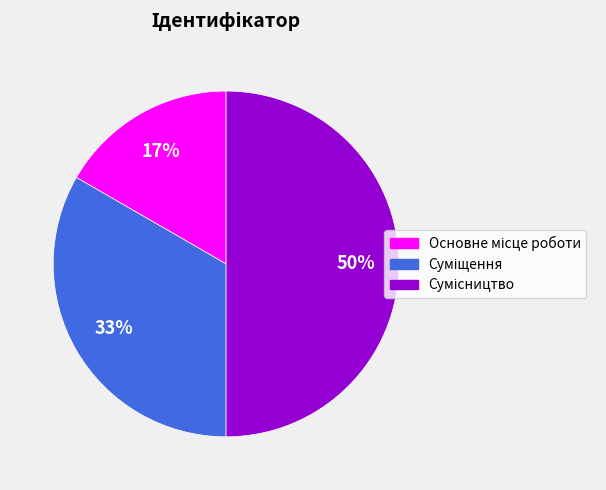

To the nearest percent, what is the average slice percentage?

33%